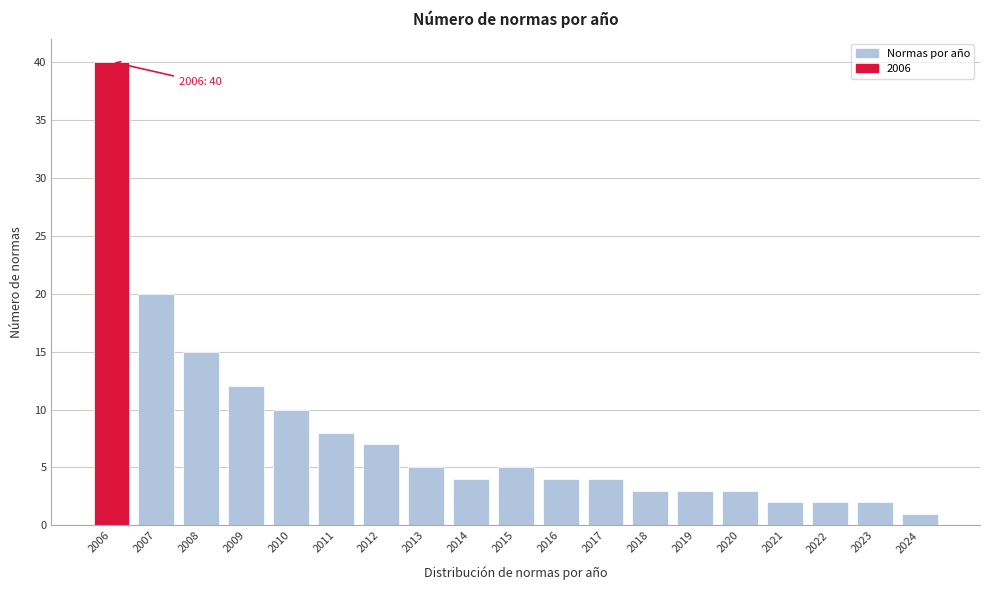

Reading right to left, transcribe all the data shown in this chart.

1	2	2	2	3	3	3	4	4	5	4	5	7	8	10	12	15	20	40